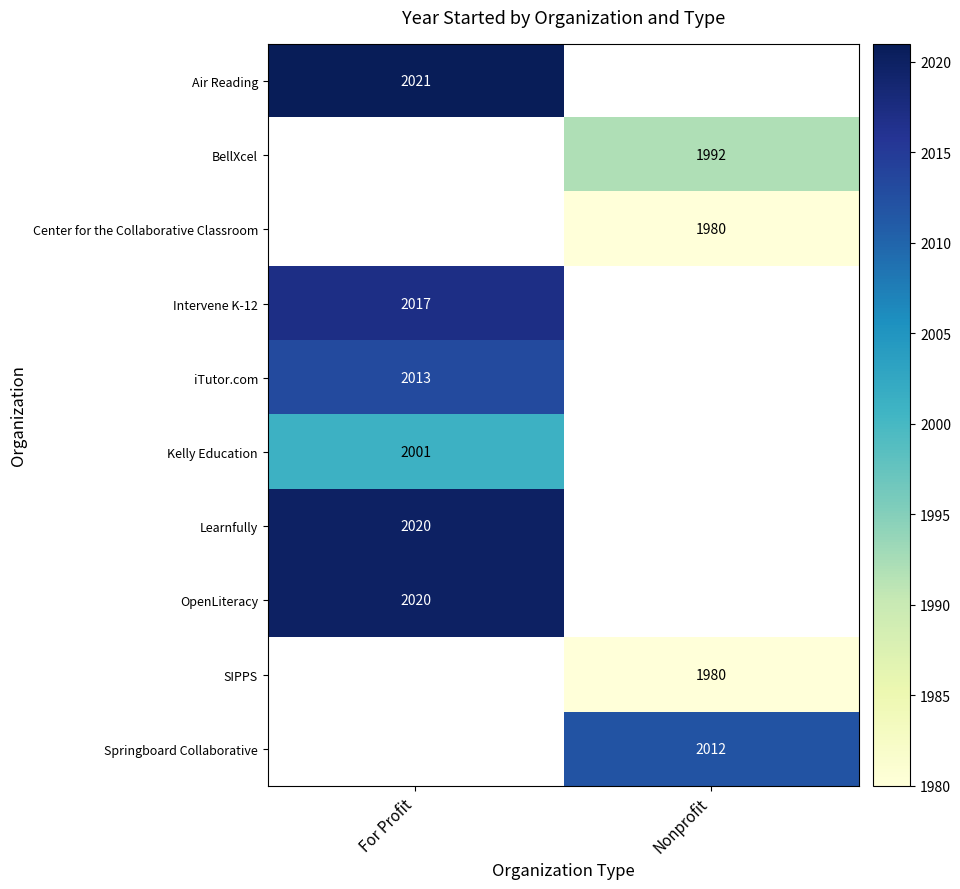

Is it true that Learnfully equals 2020 at For Profit?

True